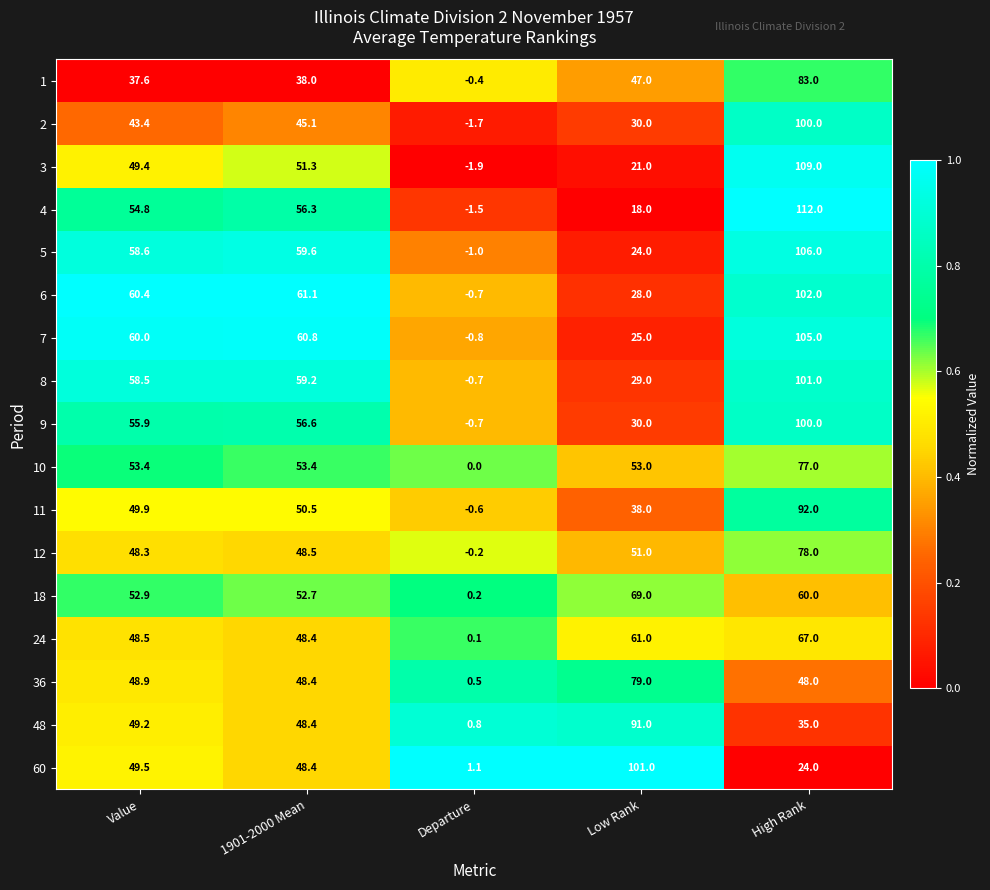

What is the approximate value of 2 at High Rank?

100.0